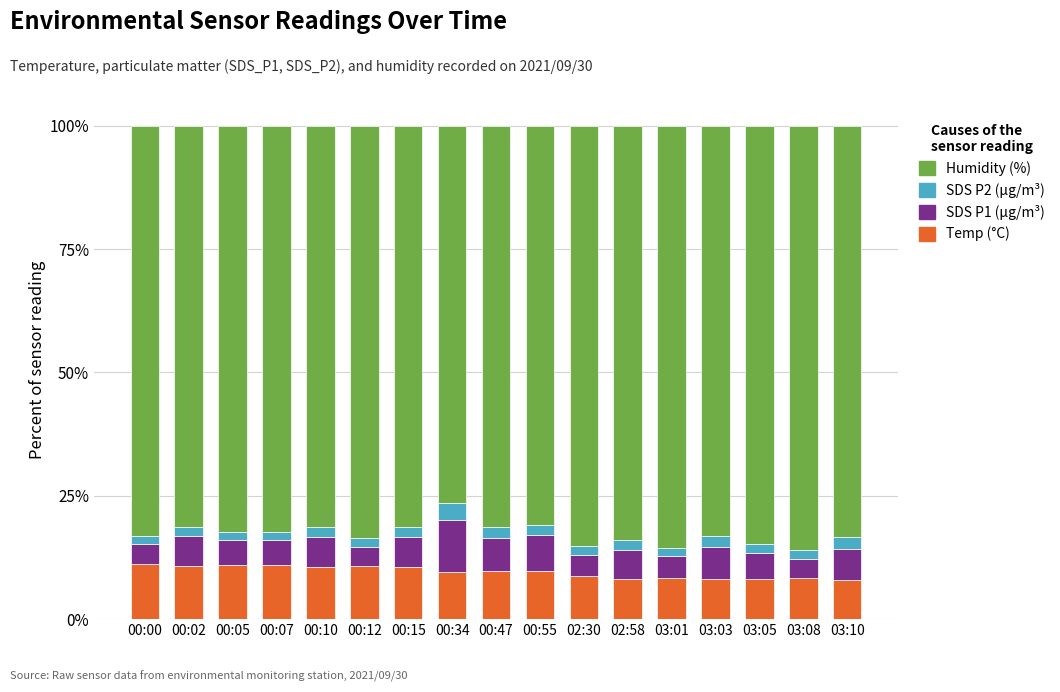

True or false: Temp (°C) has a value of 4.9 at 03:05.

False